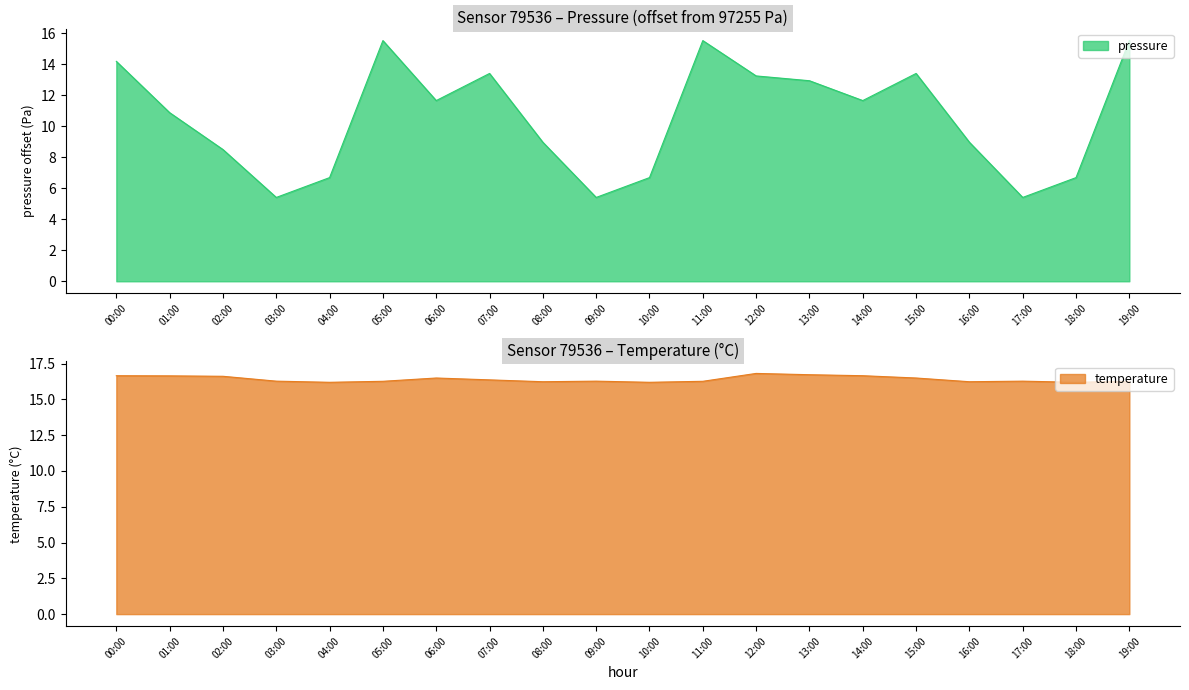

What is the label of the 18th point from the left?

17:00